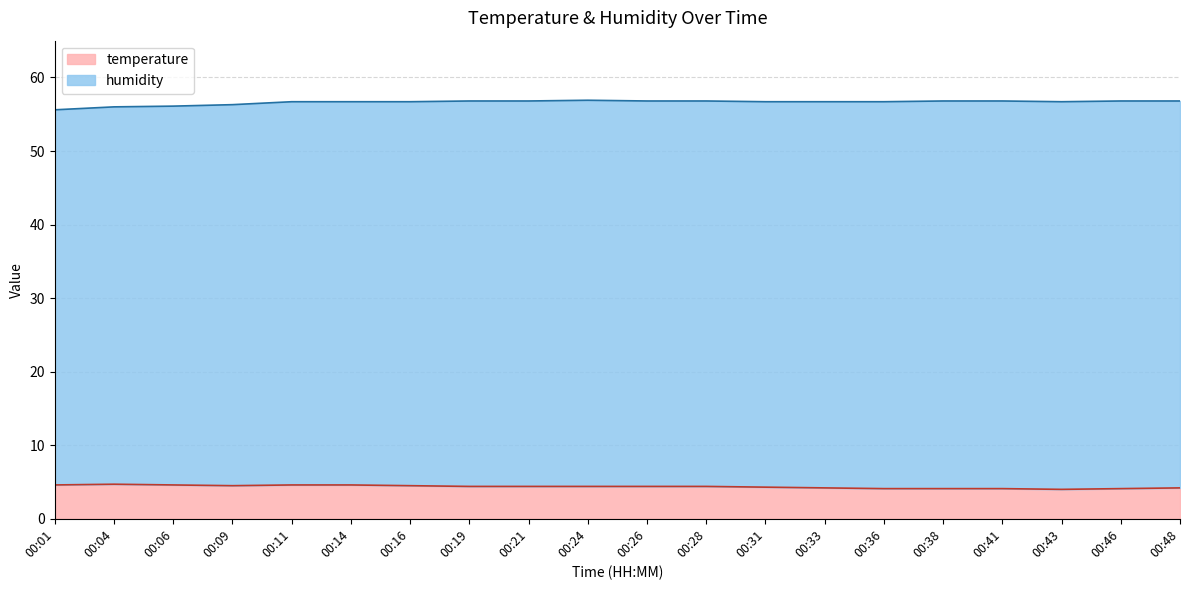

What is the total value across all series at 00:43?

56.7